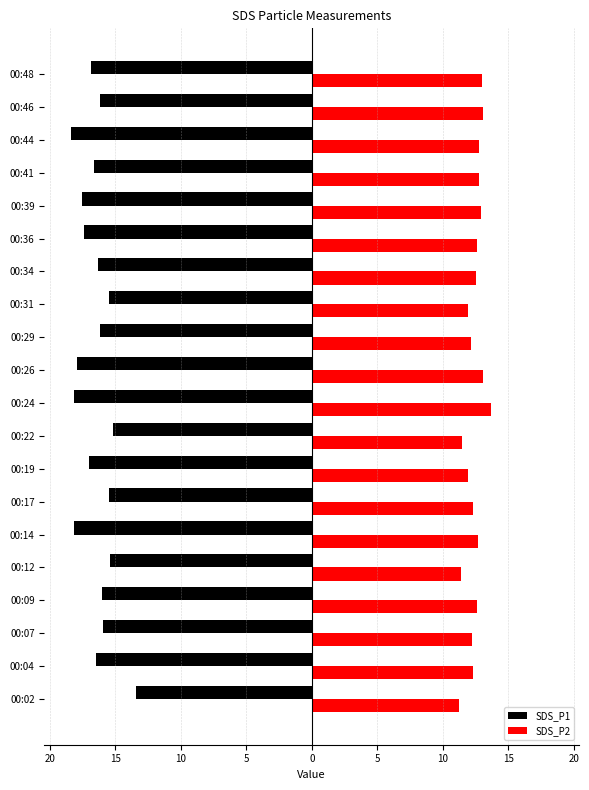

What are all the series names shown in the legend?

SDS_P1, SDS_P2